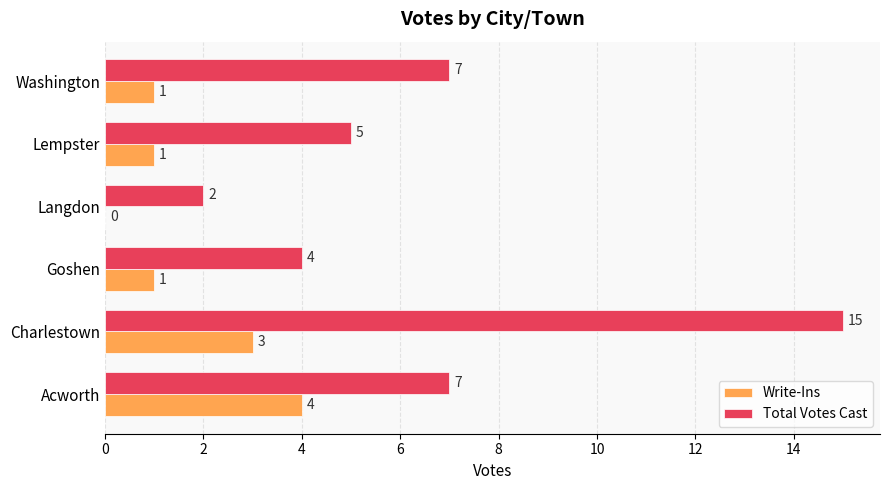

What is the average value of the Total Votes Cast series?

7